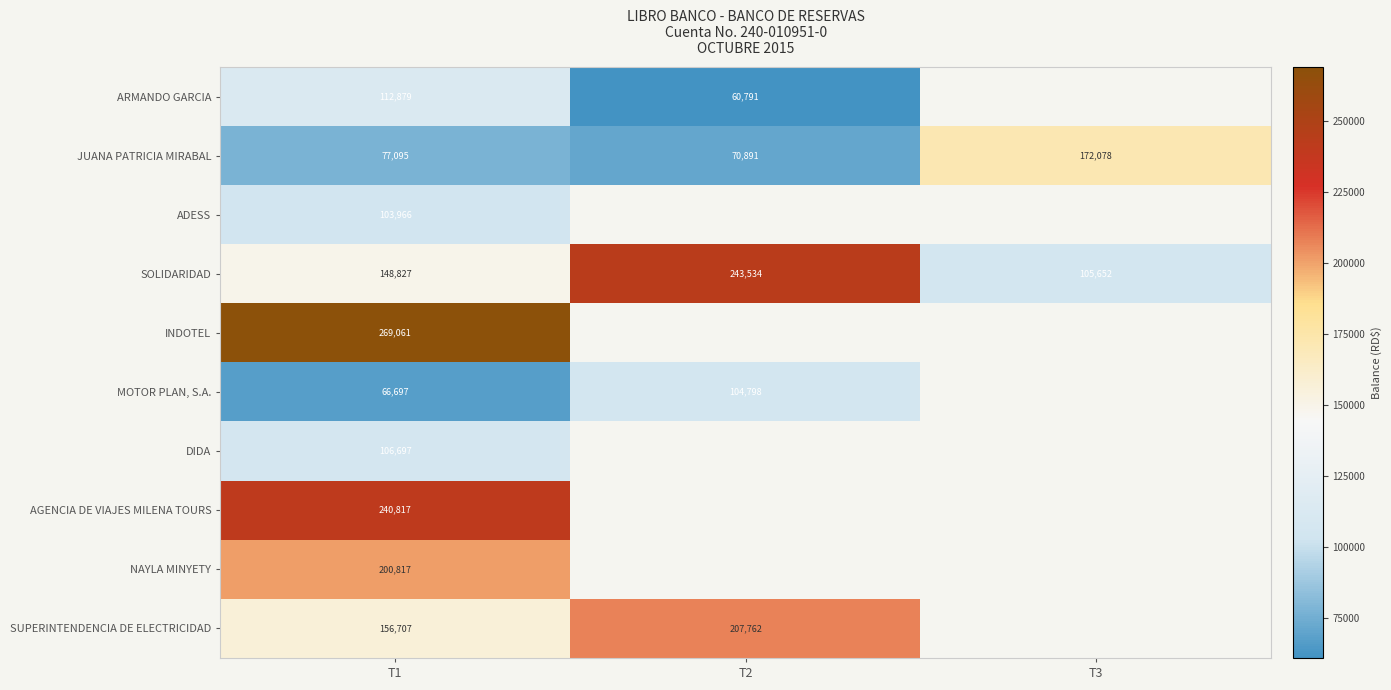

Is the value of ADESS at T1 greater than the value of ARMANDO GARCIA at T2?

Yes